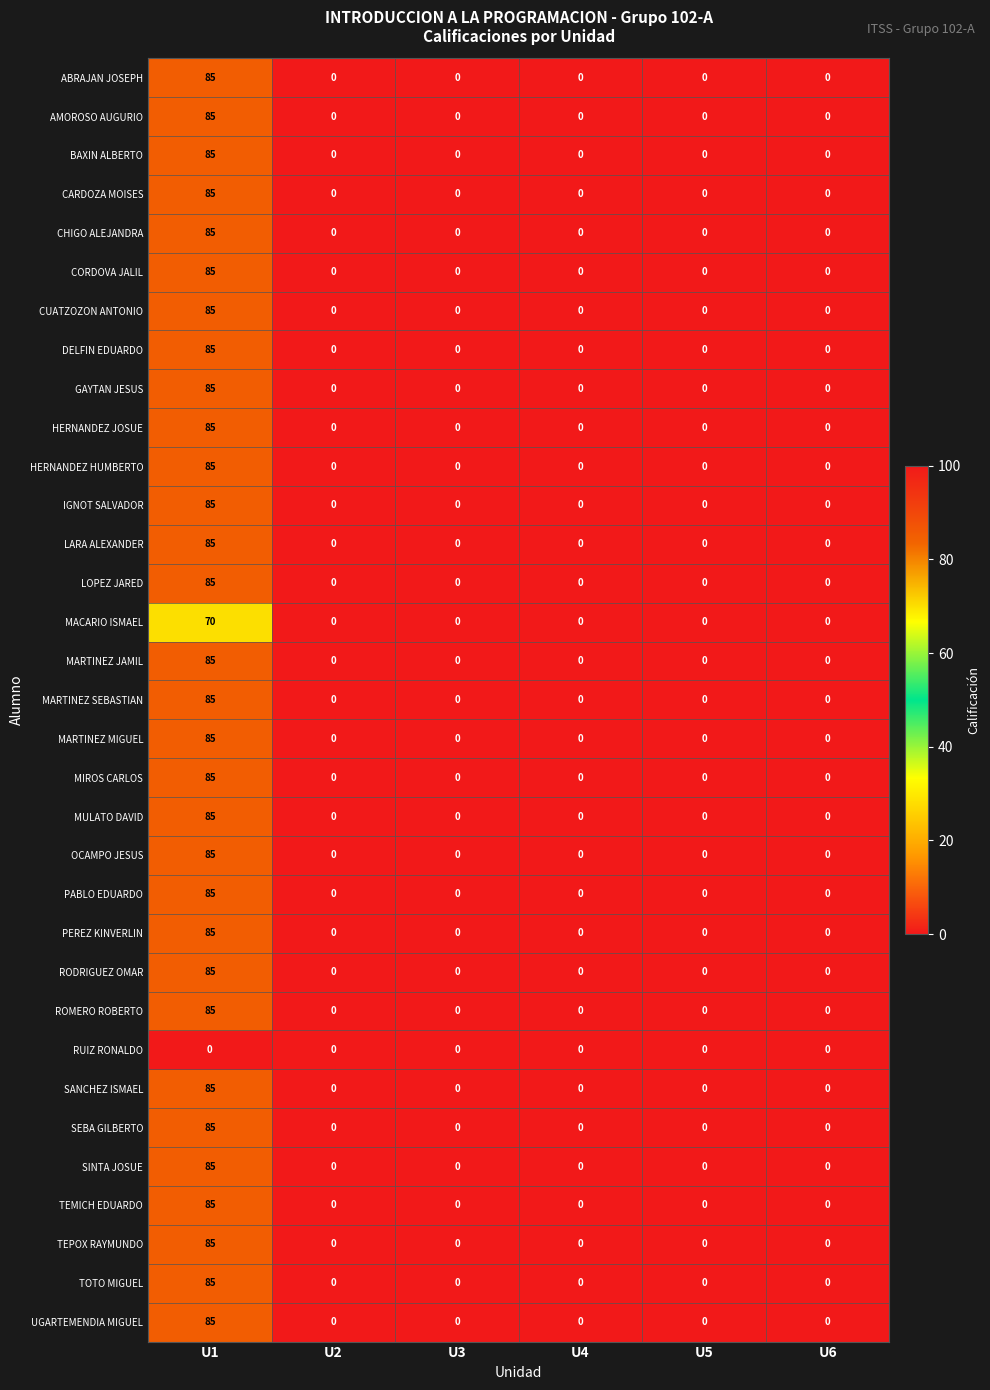

What is the greatest value displayed?

85